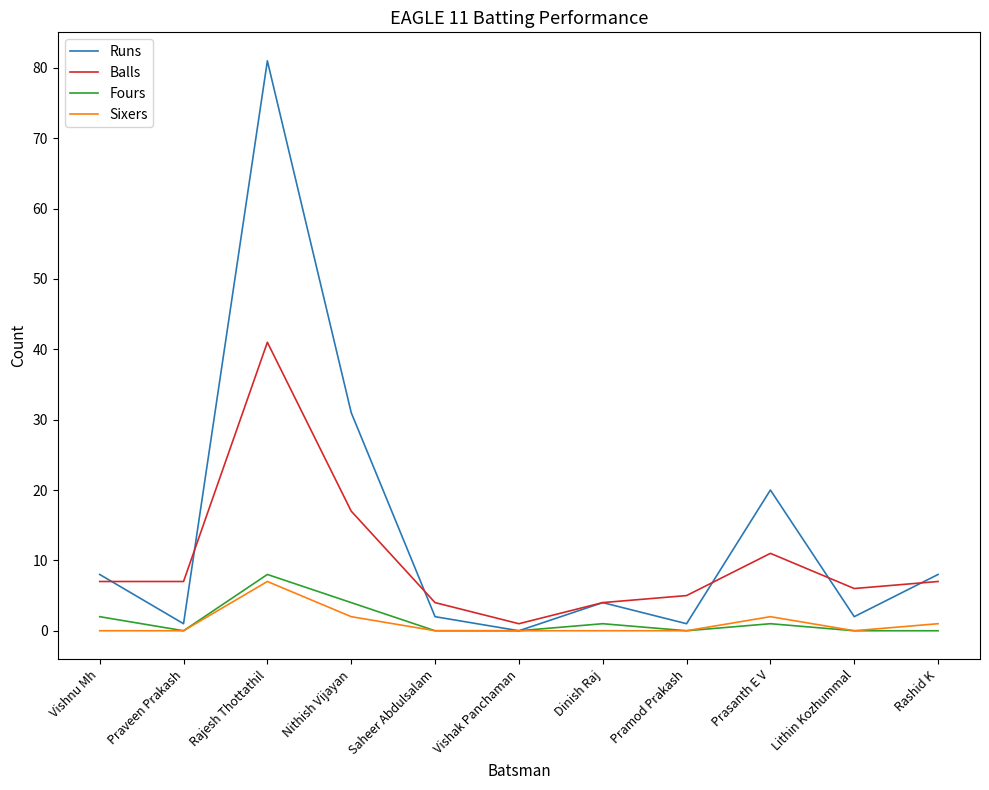

Where is the first local minimum for Fours?

Praveen Prakash